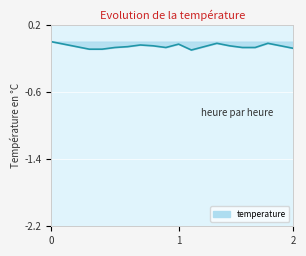

What is the value of the 4th point from the left?

-0.1